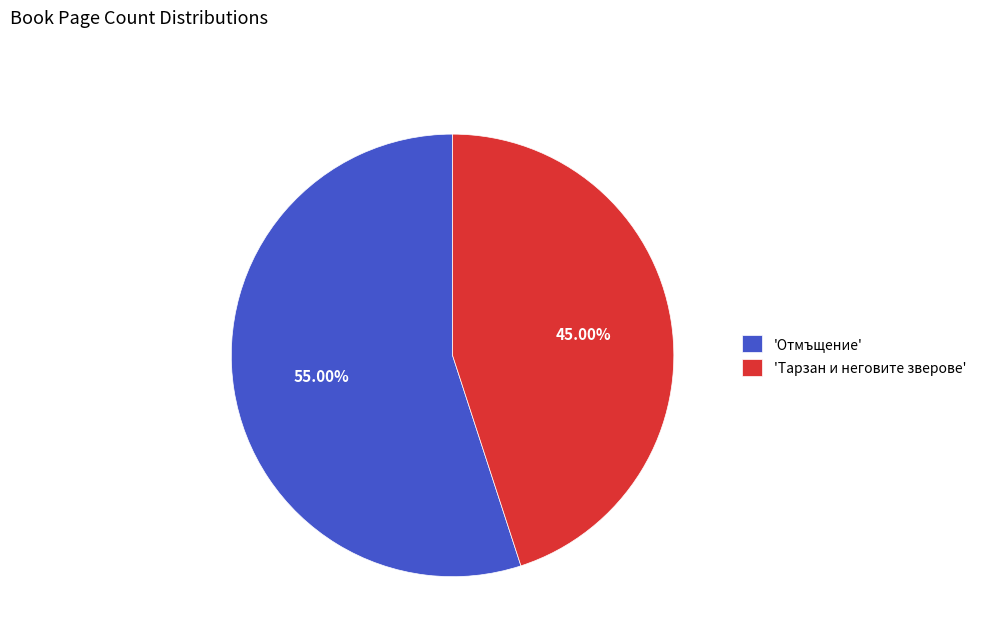

Is the sum of 'Тарзан и неговите зверове' and 'Отмъщение' greater than half?

Yes